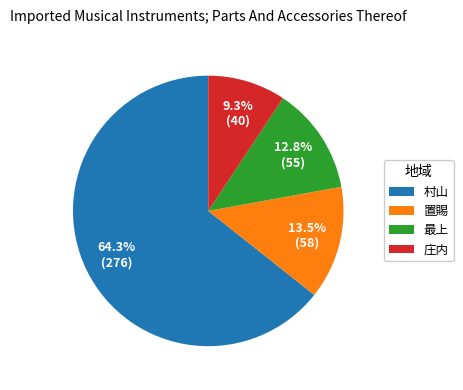

To the nearest percent, what is the difference between the largest and smallest slice percentages?

55%